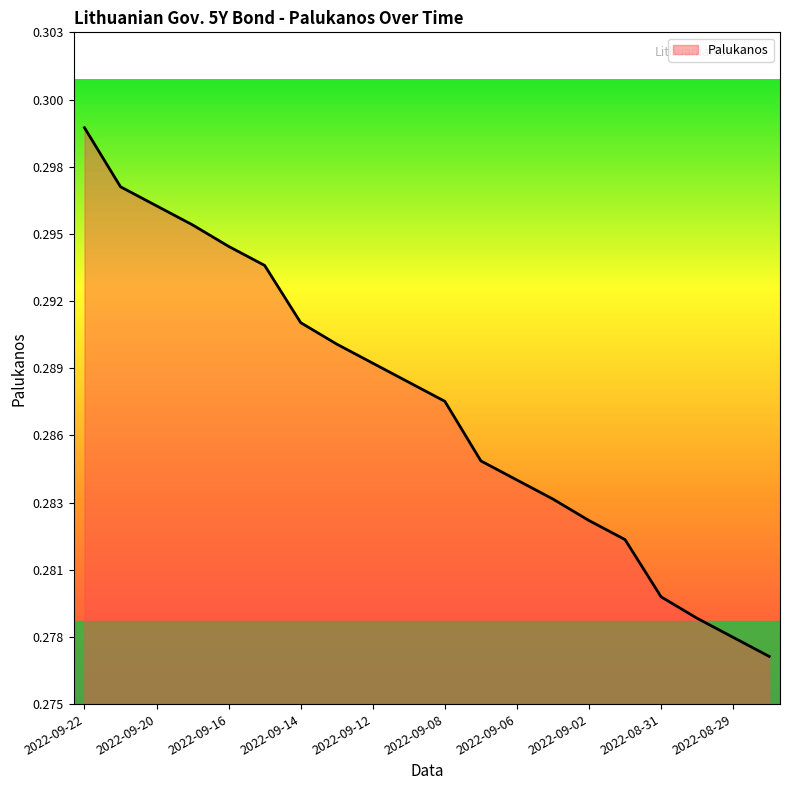

At which category does the chart reach its minimum across all series?

2022-08-26